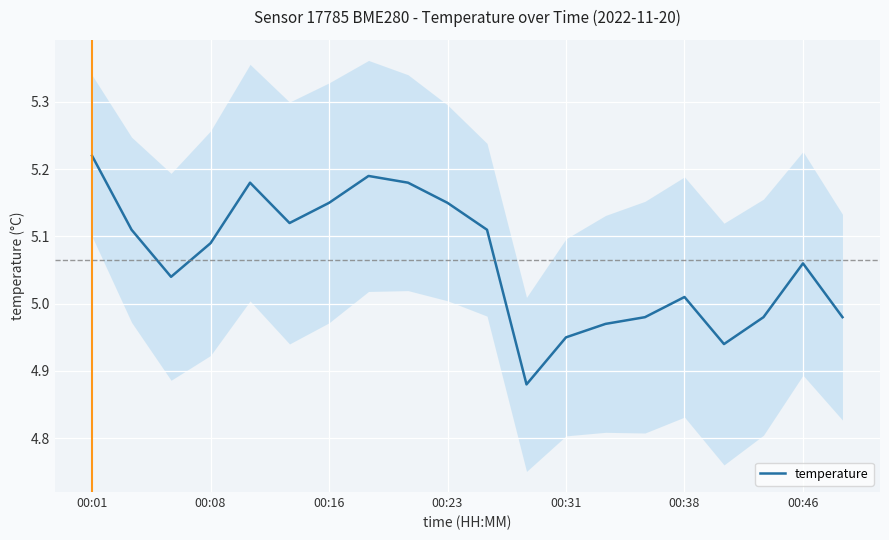

Where does the temperature series first go above 5?

00:01